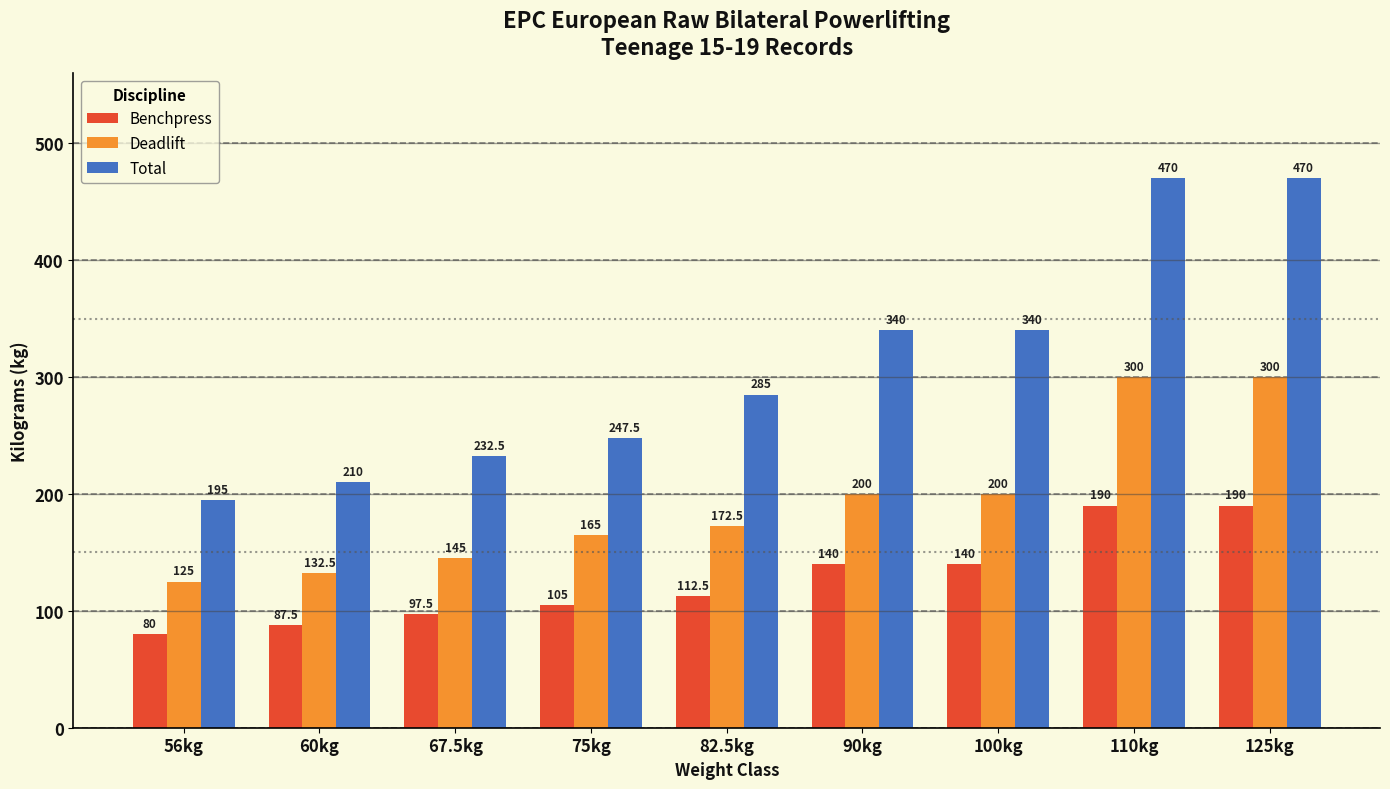

Rank the series by their average value, from lowest to highest.

Benchpress, Deadlift, Total